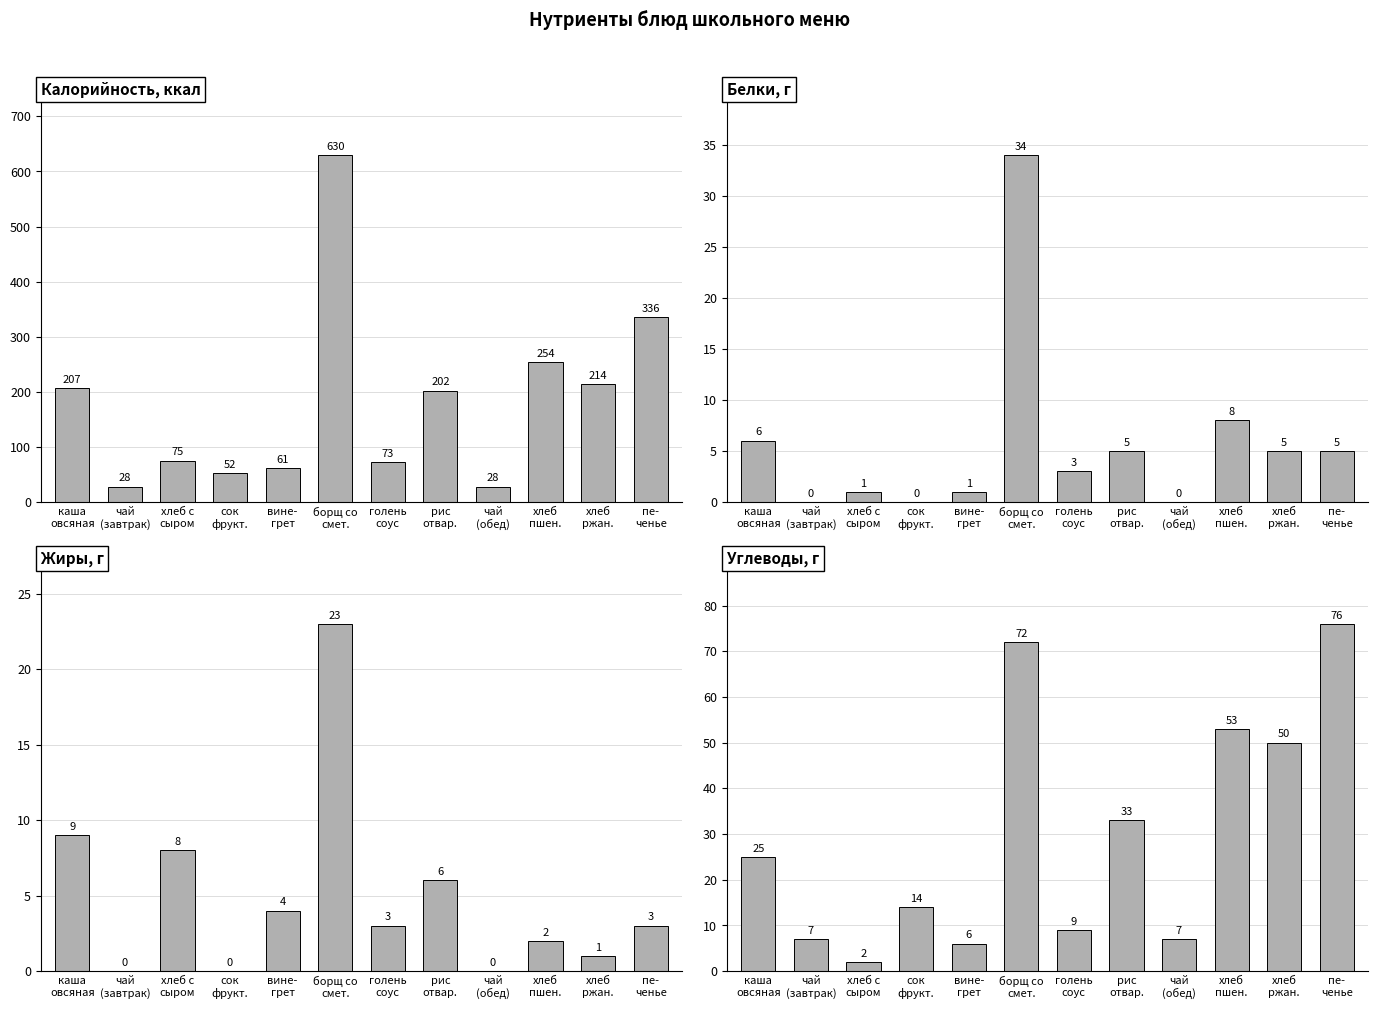

What is the sum of all Жиры, г values?

59